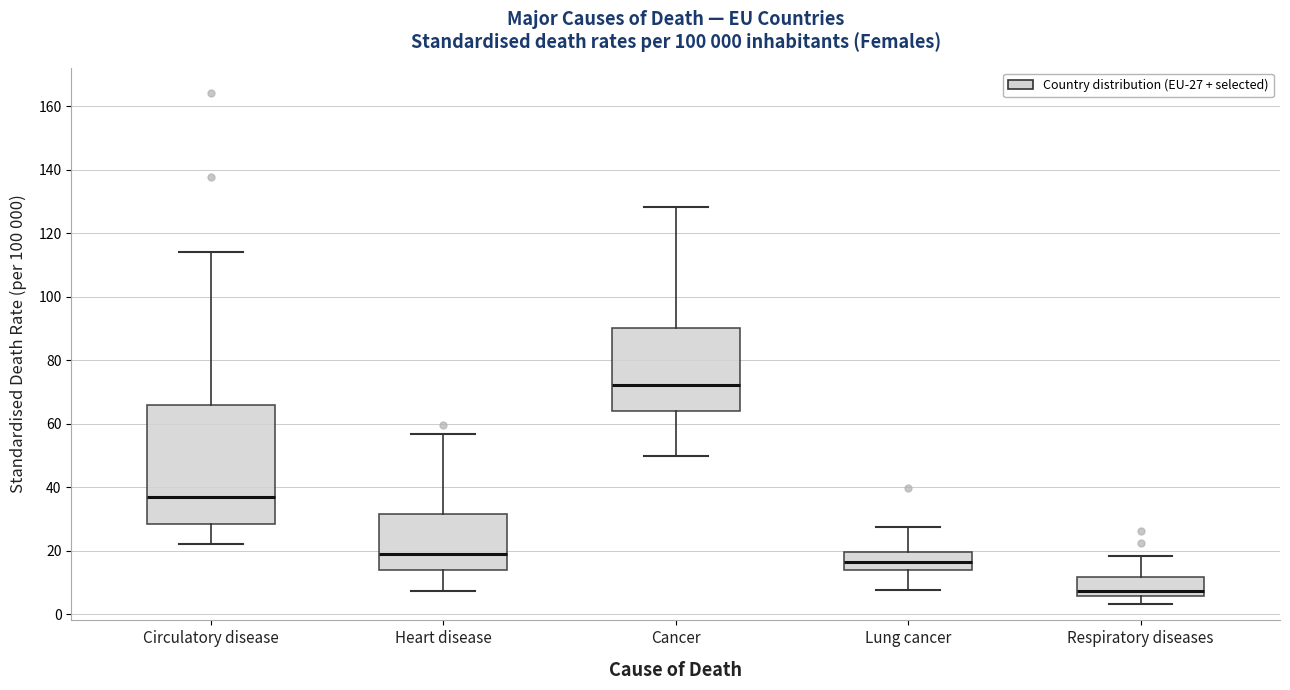

Which box's median line is the lowest?

Respiratory diseases